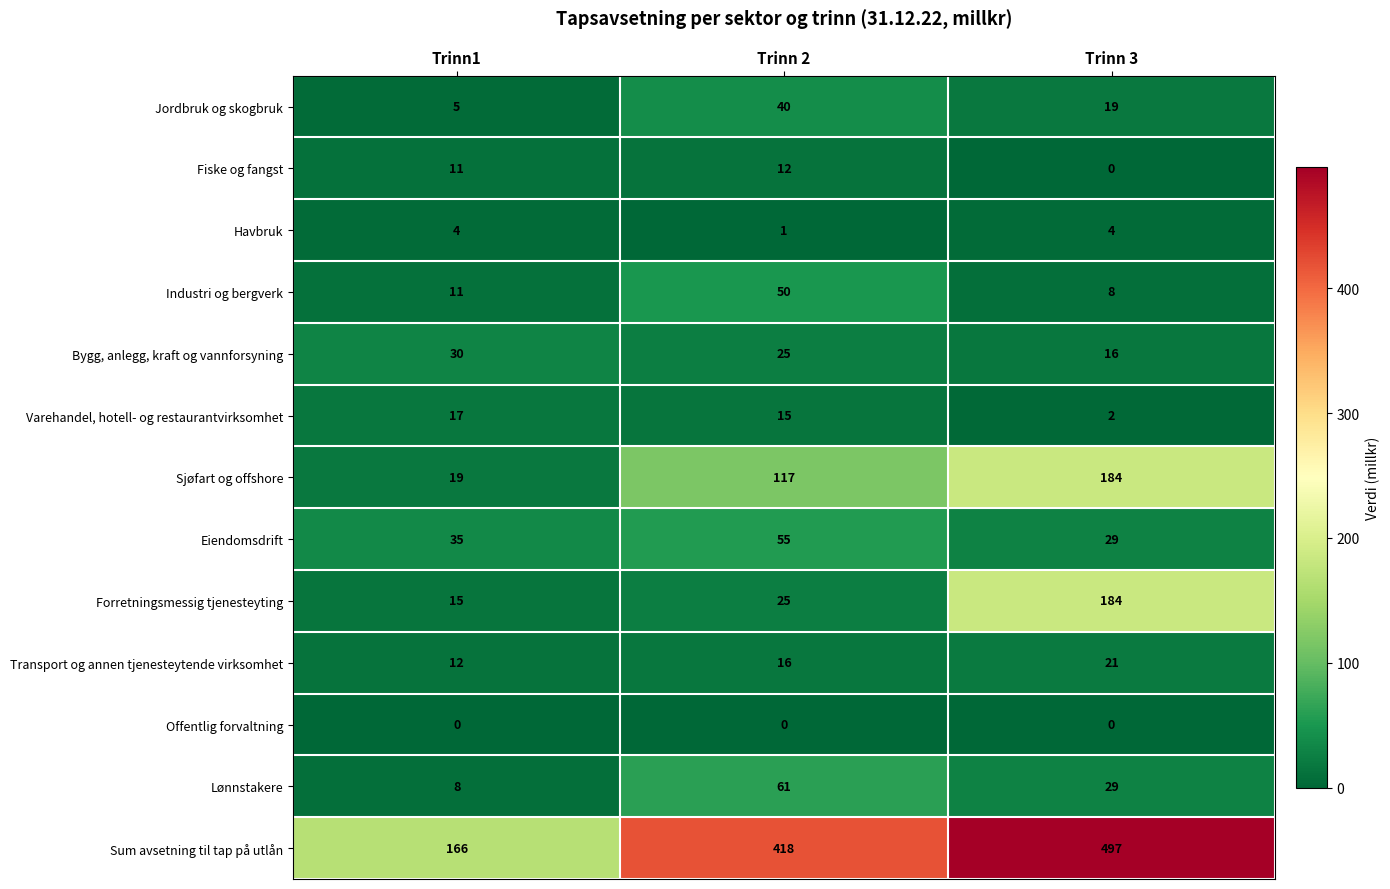

Which series has the widest spread of values?

Sum avsetning til tap på utlån